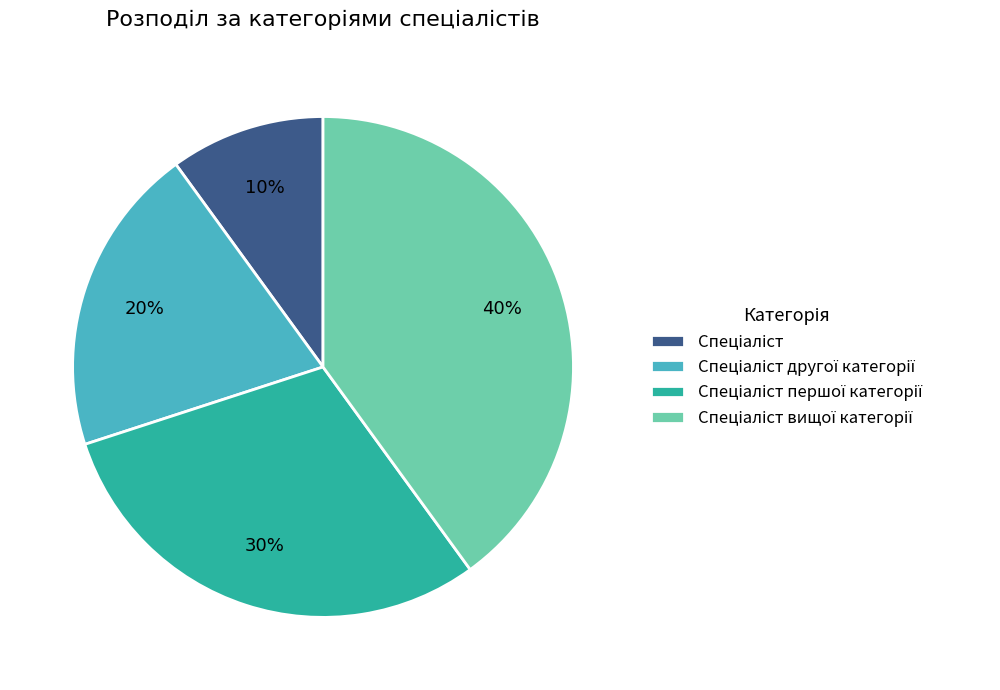

To the nearest percent, what is the difference between the largest and smallest slice percentages?

30%